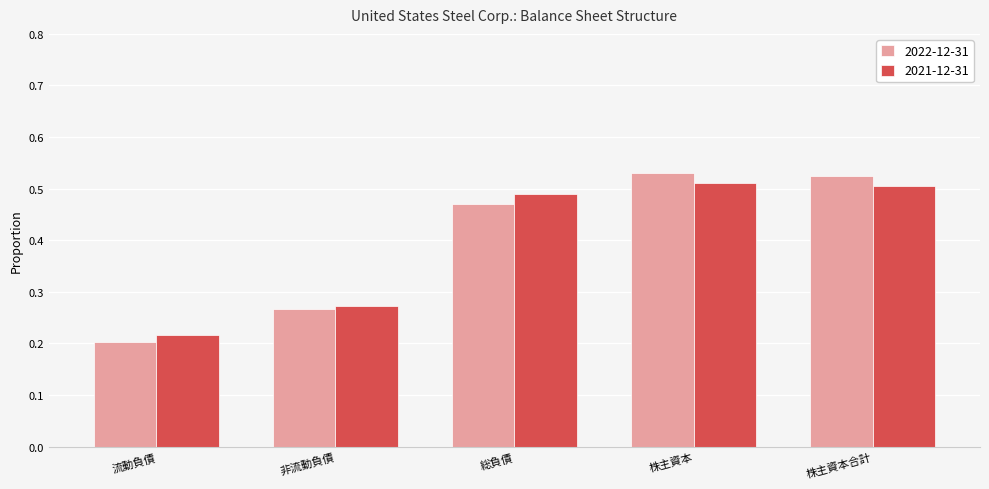

How many bars are there in each group?

2